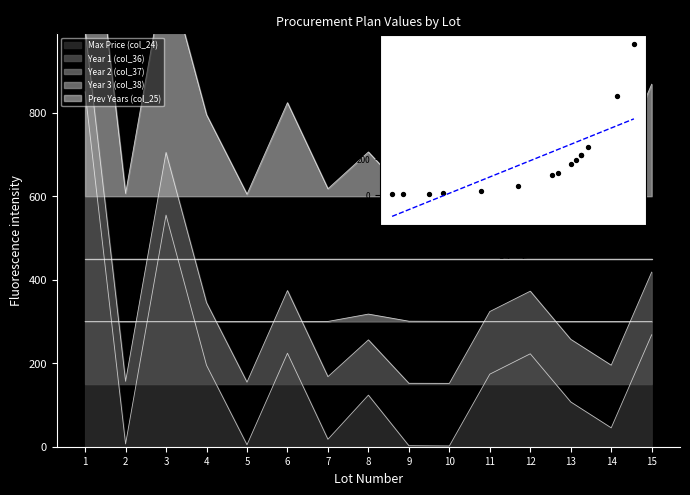

What is the change in value from 9 to 15?

+265.6